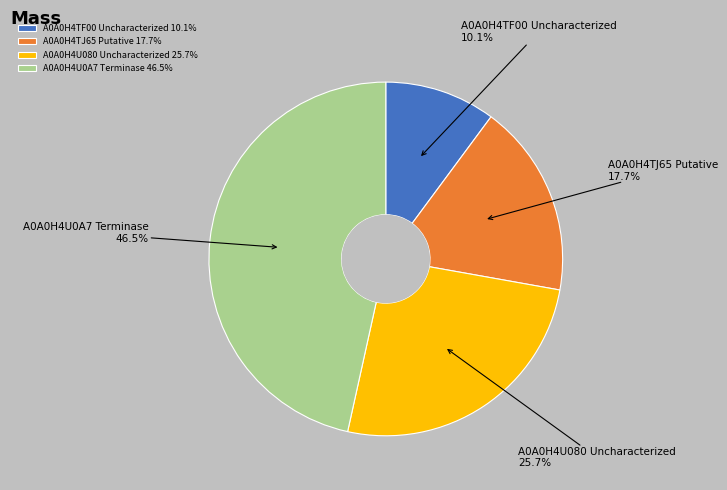

Is there any slice that represents more than half of the pie?

No